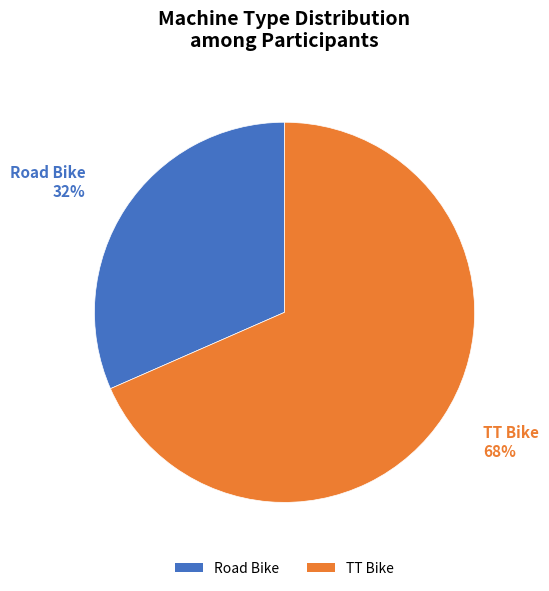

Between TT Bike and Road Bike, which is larger?

TT Bike